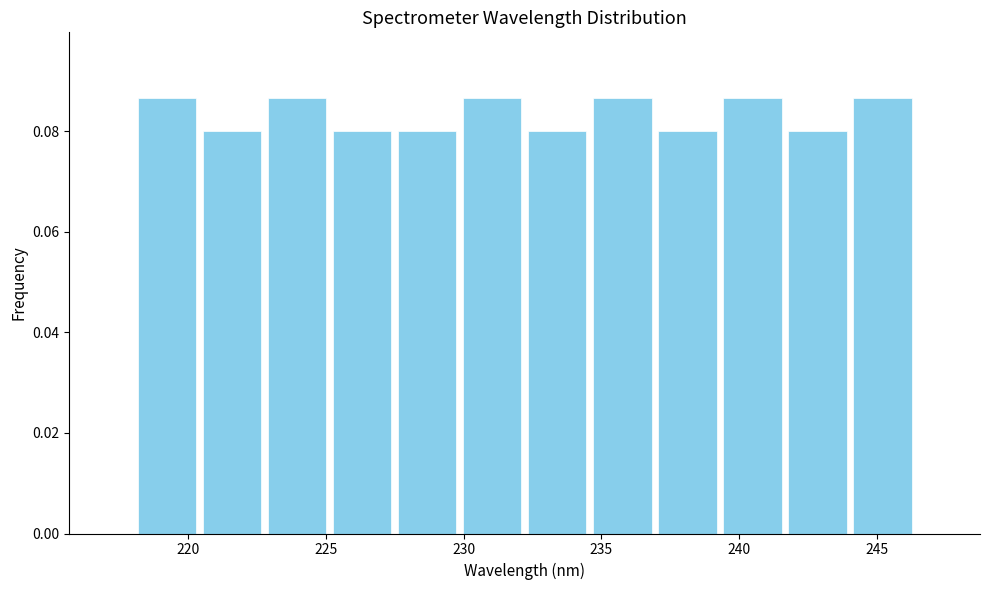

Reading left to right, list every bar in this chart as the range it spans on the x-axis followed by its height. Neither the bar edges nor the heights are printed on the chart, so give them approximately, as read against the axes.

218.0 to 220.5: 0.086
220.5 to 223.0: 0.080
223.0 to 225.0: 0.086
225.0 to 227.5: 0.080
227.5 to 230.0: 0.080
230.0 to 232.0: 0.086
232.0 to 234.5: 0.080
234.5 to 237.0: 0.086
237.0 to 239.5: 0.080
239.5 to 241.5: 0.086
241.5 to 244.0: 0.080
244.0 to 246.5: 0.086